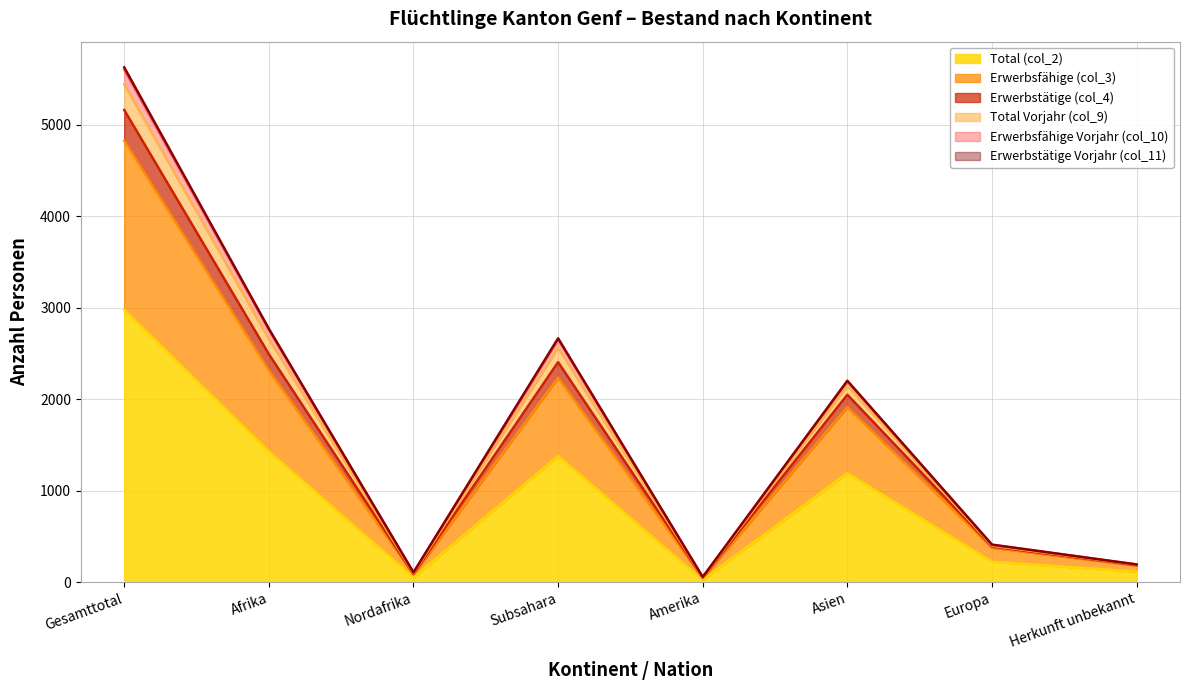

At which label does Erwerbstätige (col_4) first exceed 2201?

Gesamttotal